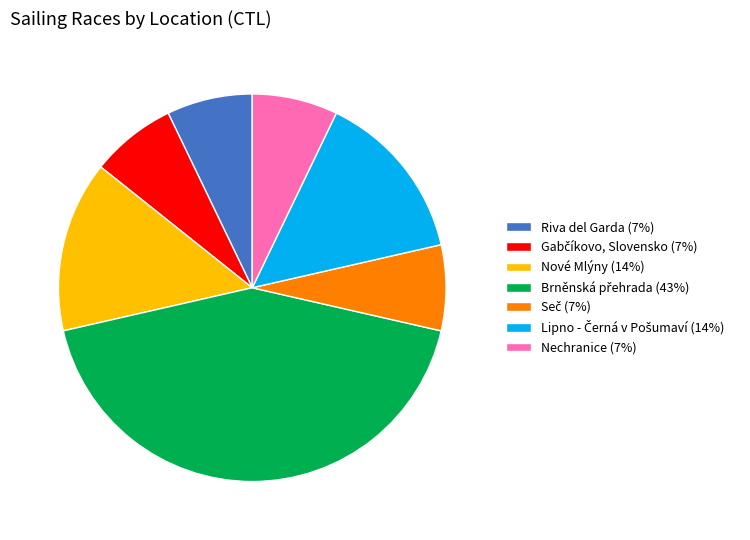

Is there a majority slice in this chart?

No